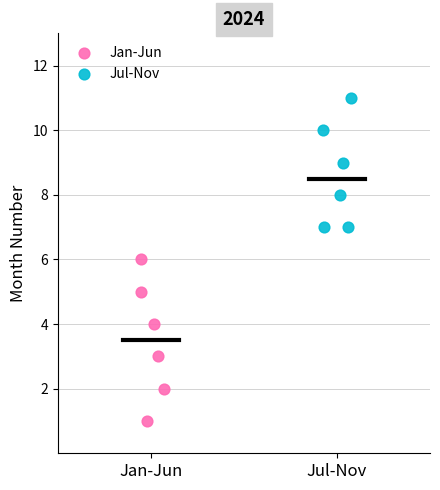

What are all the series names shown in the legend?

Jan-Jun, Jul-Nov